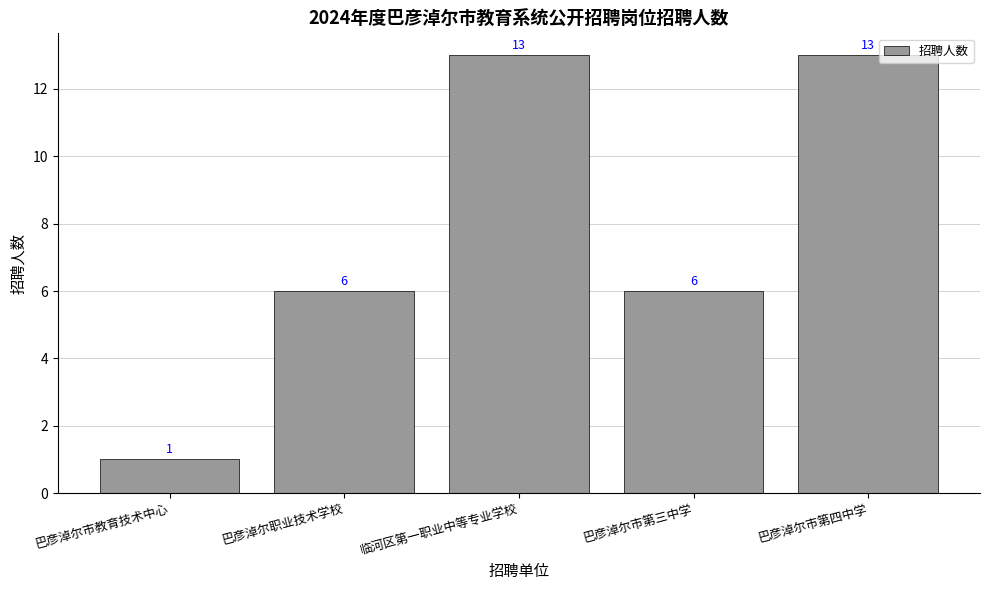

What is the maximum value shown in the chart?

13